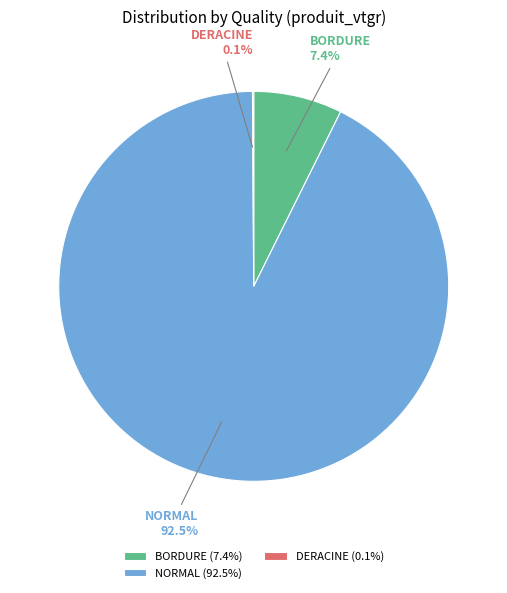

Combined, do BORDURE (7.4%) and NORMAL (92.5%) account for over 50%?

Yes